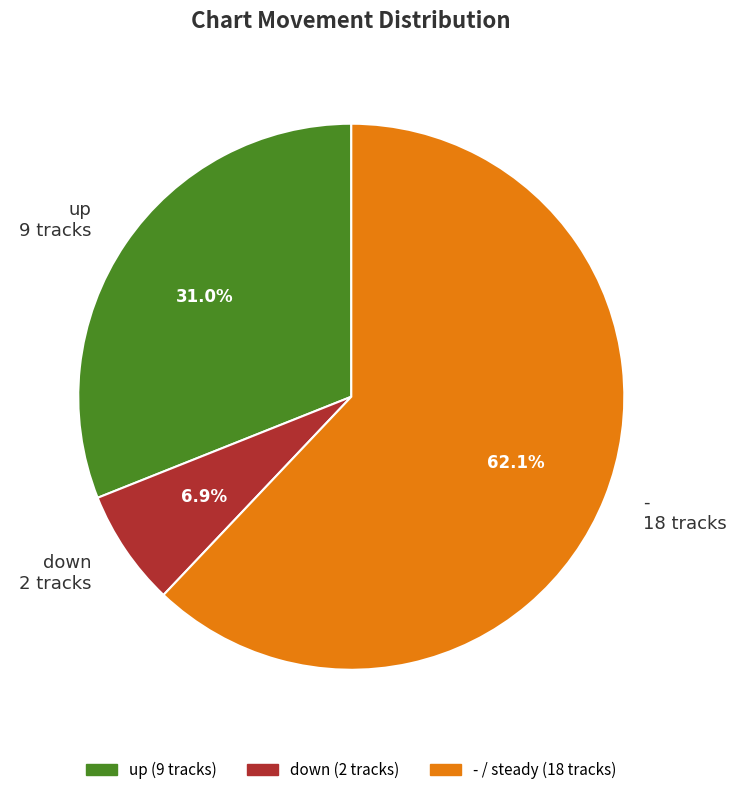

Does any single category account for the majority?

Yes